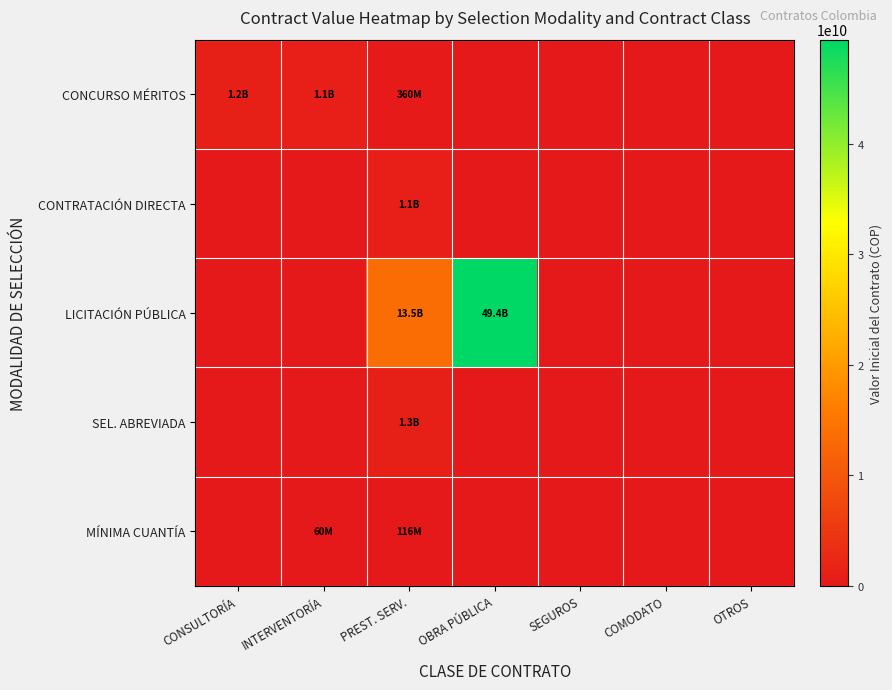

At which category is the sum across all series the highest?

OBRA PÚBLICA